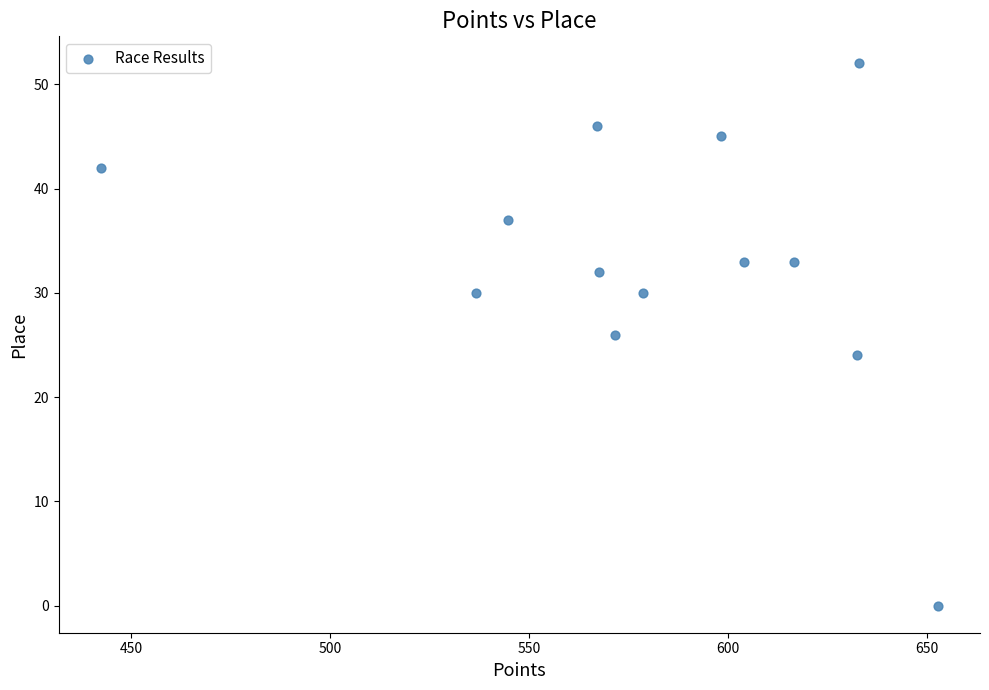

What is the range of Y values (max minus min)?

52